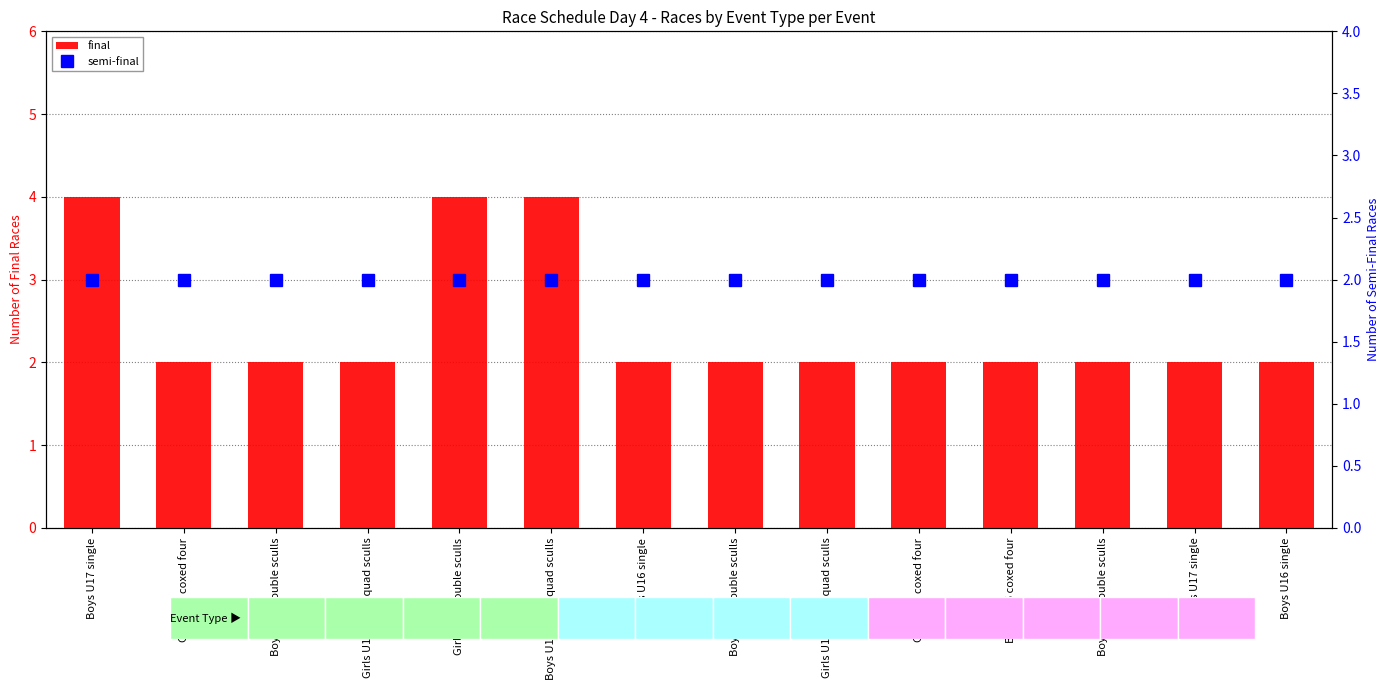

What is the difference between the highest and lowest values at Boys U16 coxed quad sculls?

2